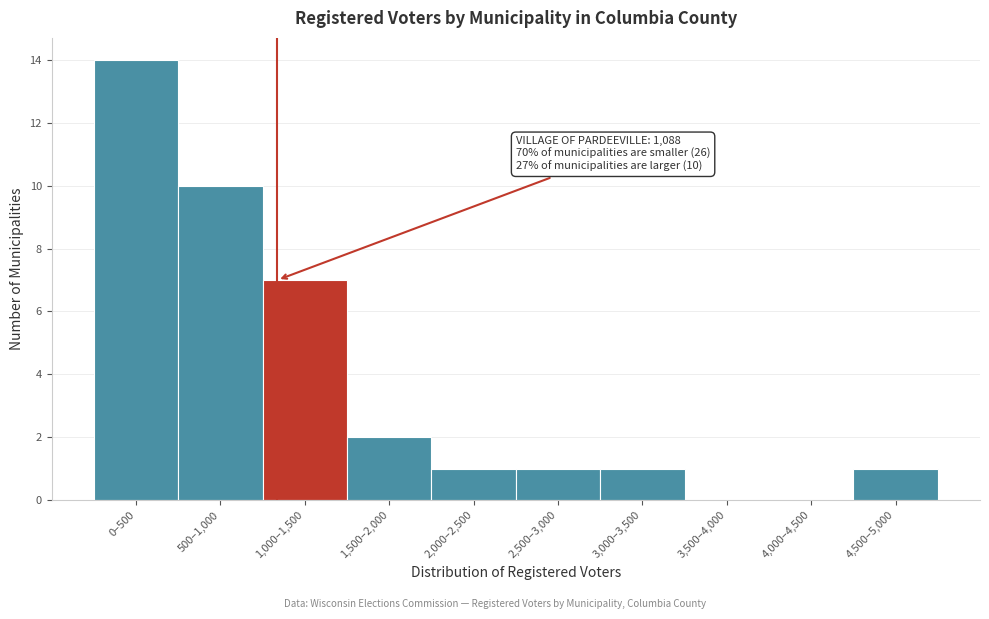

Reading left to right, transcribe all the data shown in this chart.

0–500=14	500–1,000=10	1,000–1,500=7	1,500–2,000=2	2,000–2,500=1	2,500–3,000=1	3,000–3,500=1	3,500–4,000=0	4,000–4,500=0	4,500–5,000=1